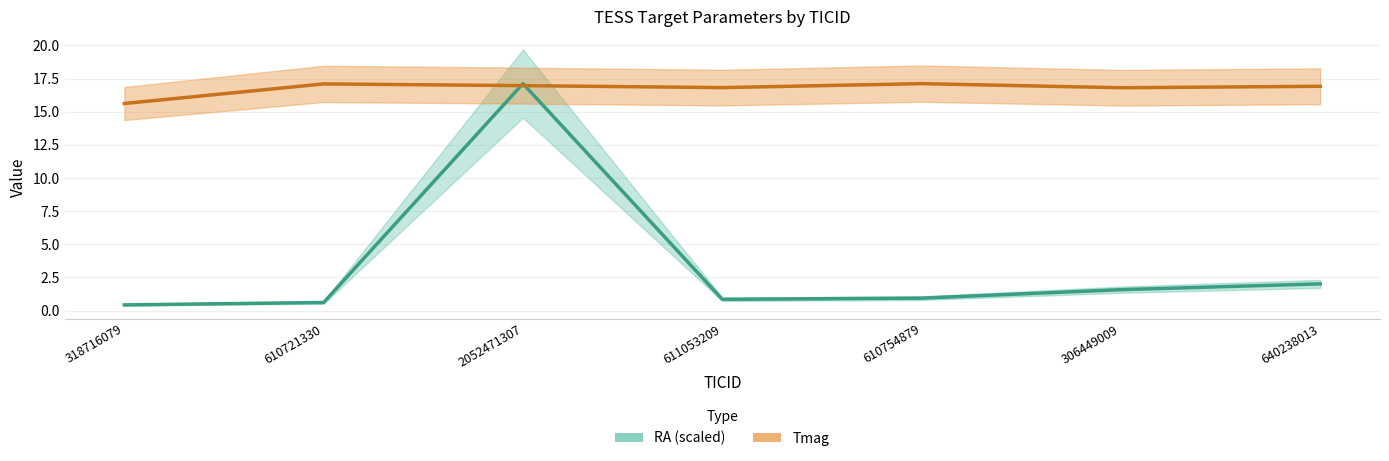

The Tmag series shows 16.8 at 611053209. True or false?

True